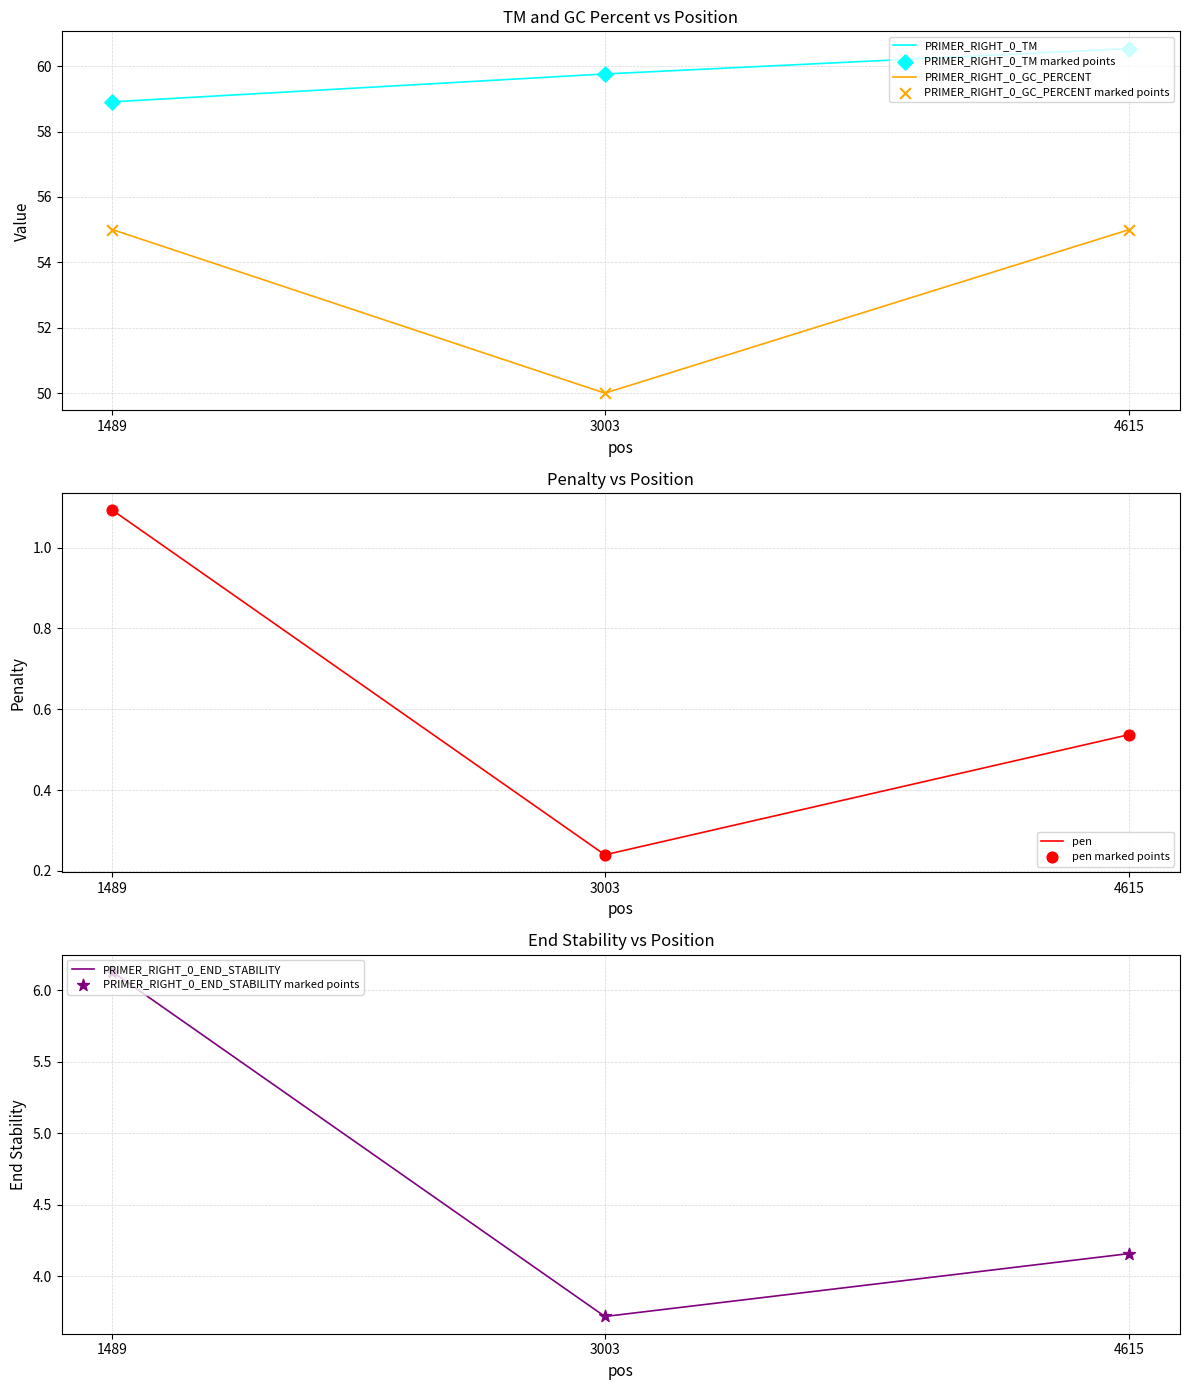

Which series contains the lowest Y value?

pen